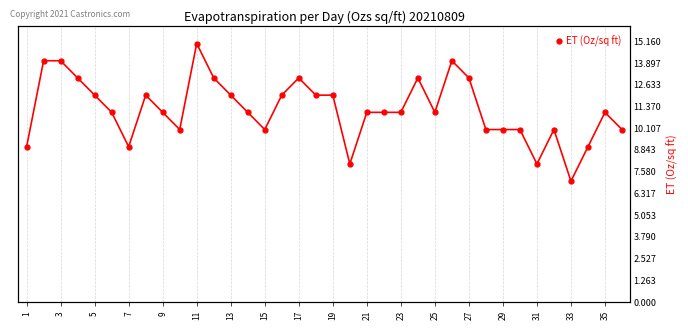

Does the chart display data point markers on the line(s)?

Yes